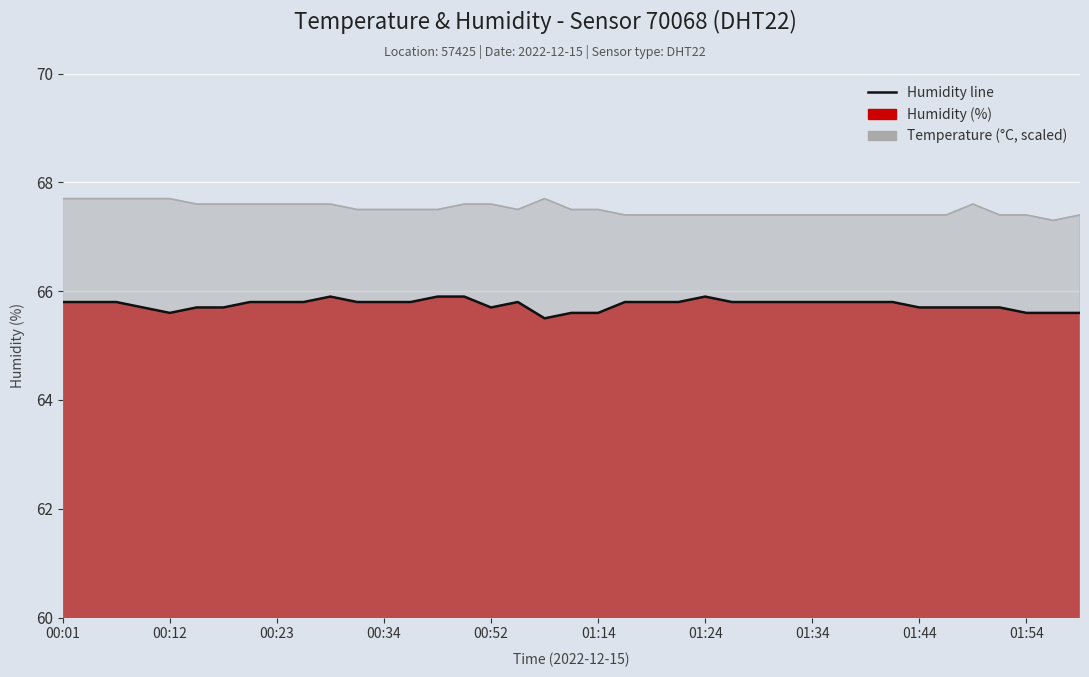

Reading left to right, extract all data points from this chart.

65.8	65.8	65.8	65.7	65.6	65.7	65.7	65.8	65.8	65.8	65.9	65.8	65.8	65.8	65.9	65.9	65.7	65.8	65.5	65.6	65.6	65.8	65.8	65.8	65.9	65.8	65.8	65.8	65.8	65.8	65.8	65.8	65.7	65.7	65.7	65.7	65.6	65.6	65.6